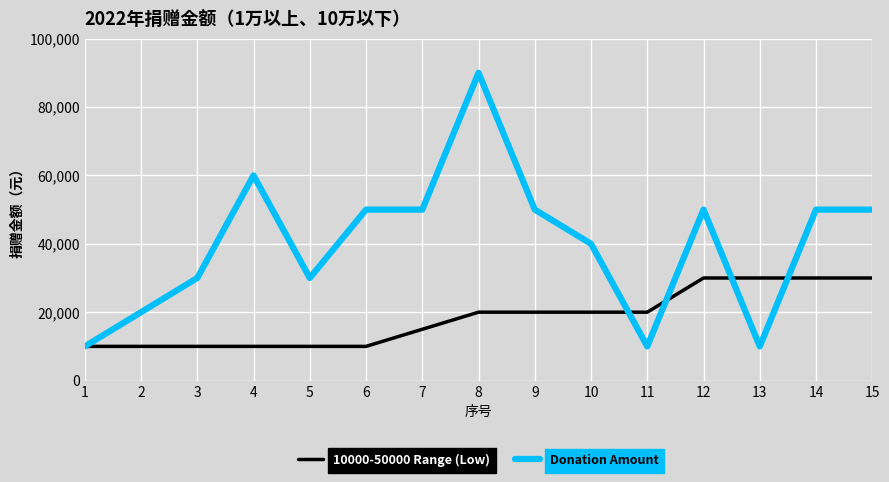

Does the chart display data point markers on the line(s)?

No